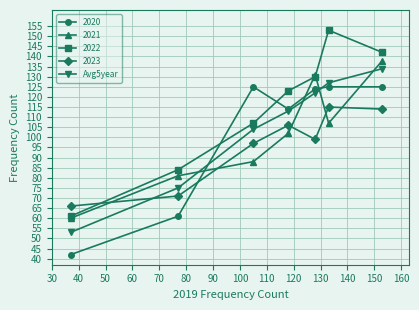

In 2022, how many points are higher than both neighbors (excluding endpoints)?

1